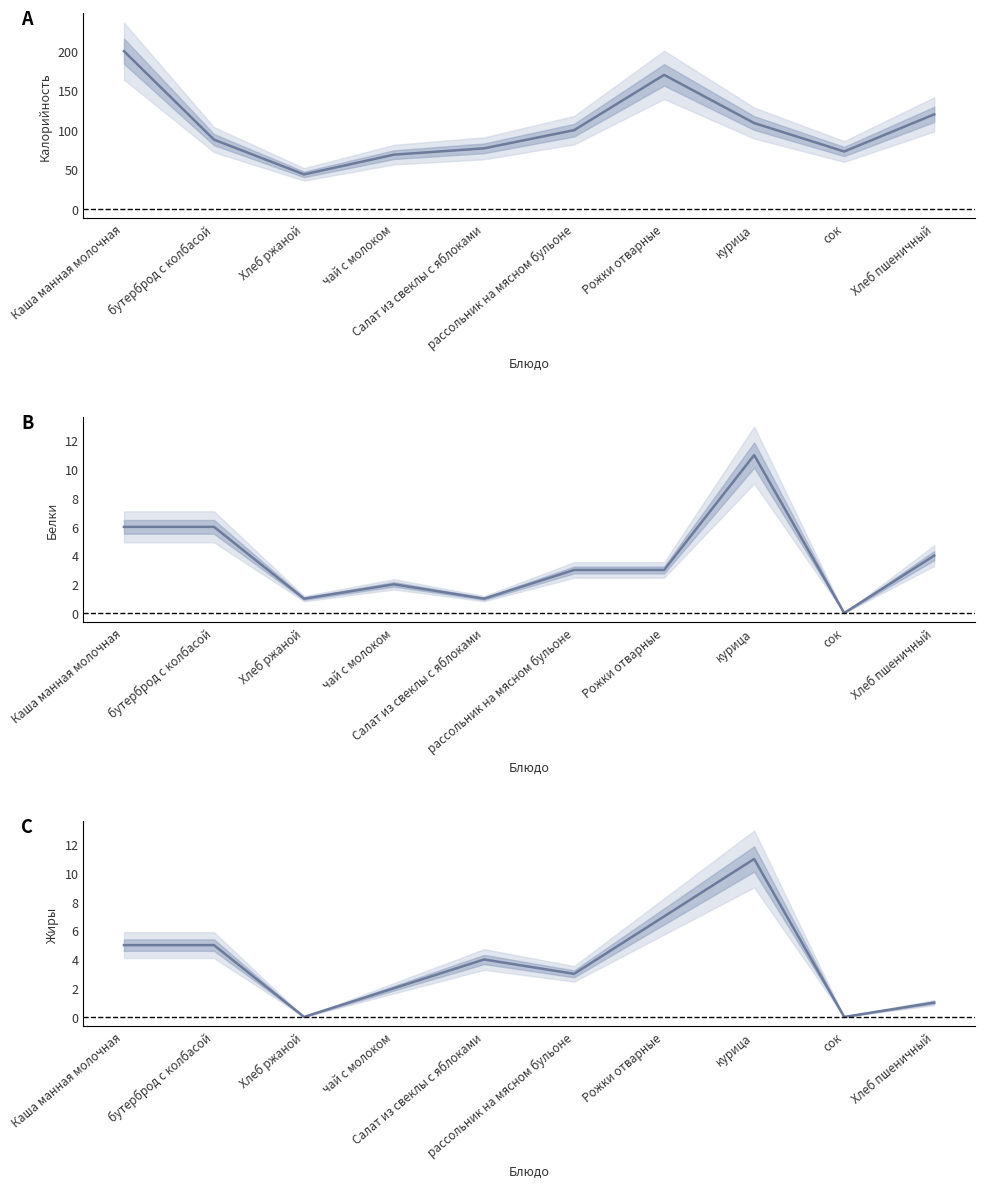

At which label is Белки closest to 5?

Каша манная молочная